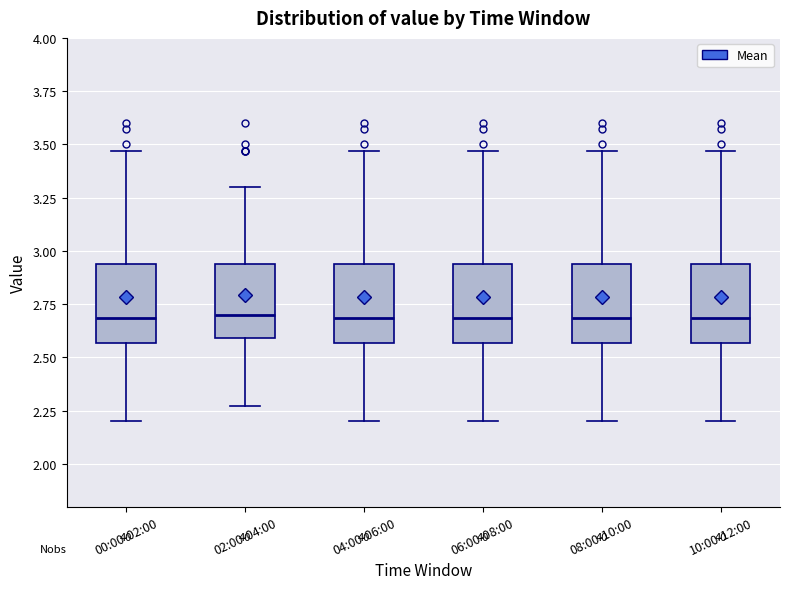

Reading left to right, read every box against the y-axis: the position of its median line, the range the box covers, and the ends of its whiskers. The values are not printed on the chart, so give them approximately, as read against the axis.

00:00-02:00: median 2.70, box 2.55 to 2.95, whiskers 2.20 to 3.45
02:00-04:00: median 2.70, box 2.60 to 2.95, whiskers 2.25 to 3.30
04:00-06:00: median 2.70, box 2.55 to 2.95, whiskers 2.20 to 3.45
06:00-08:00: median 2.70, box 2.55 to 2.95, whiskers 2.20 to 3.45
08:00-10:00: median 2.70, box 2.55 to 2.95, whiskers 2.20 to 3.45
10:00-12:00: median 2.70, box 2.55 to 2.95, whiskers 2.20 to 3.45